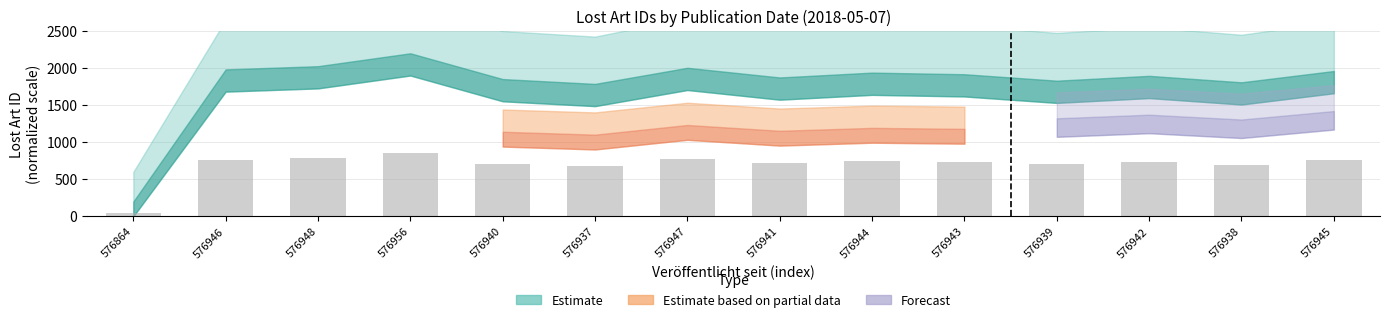

Are the bars horizontal?

No